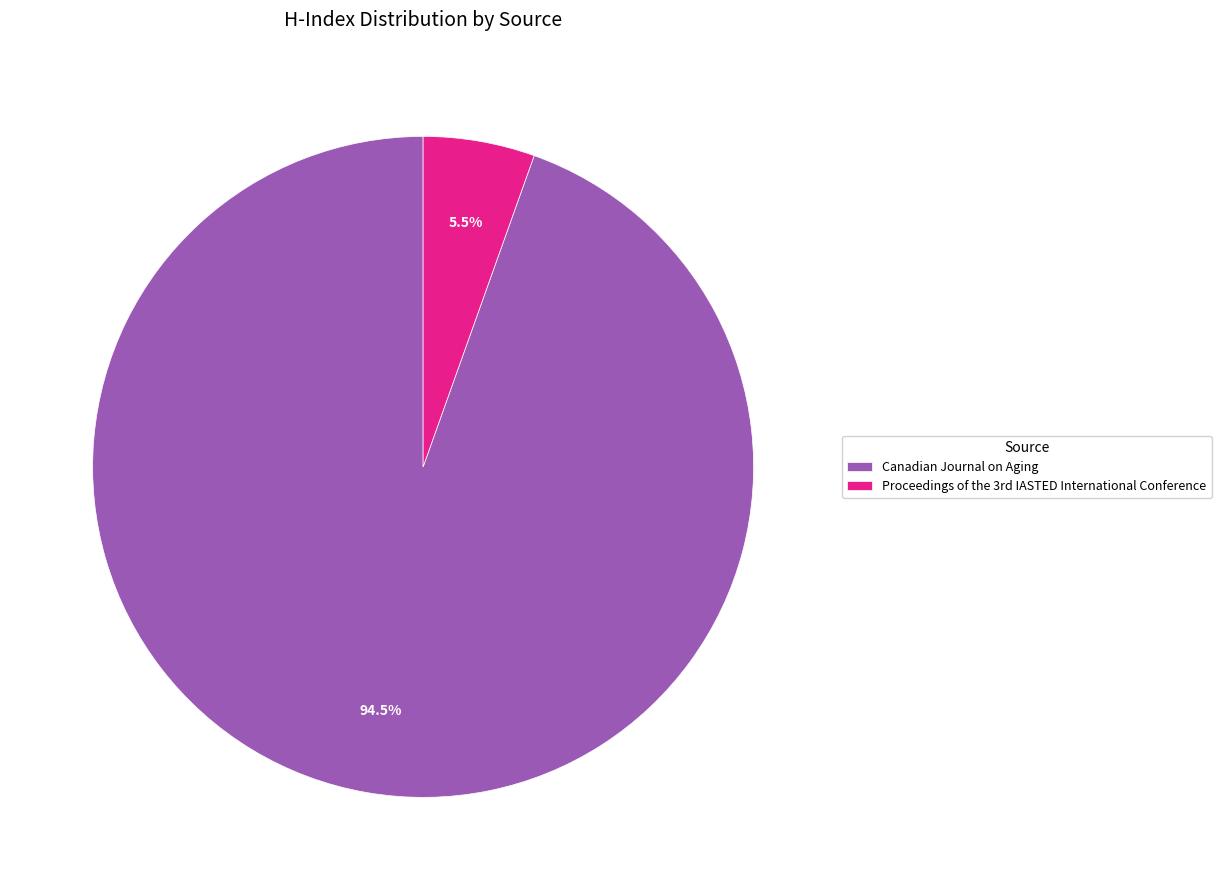

To the nearest percent, what is the average slice percentage?

50%